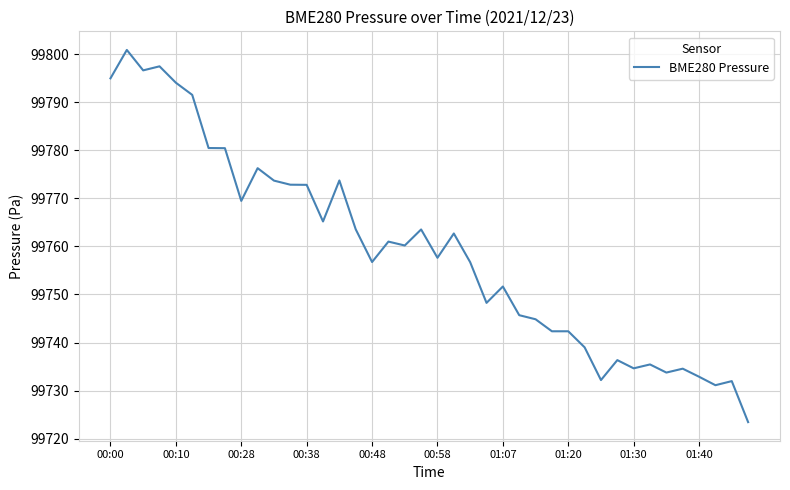

Is this an area chart (filled region under the line)?

No